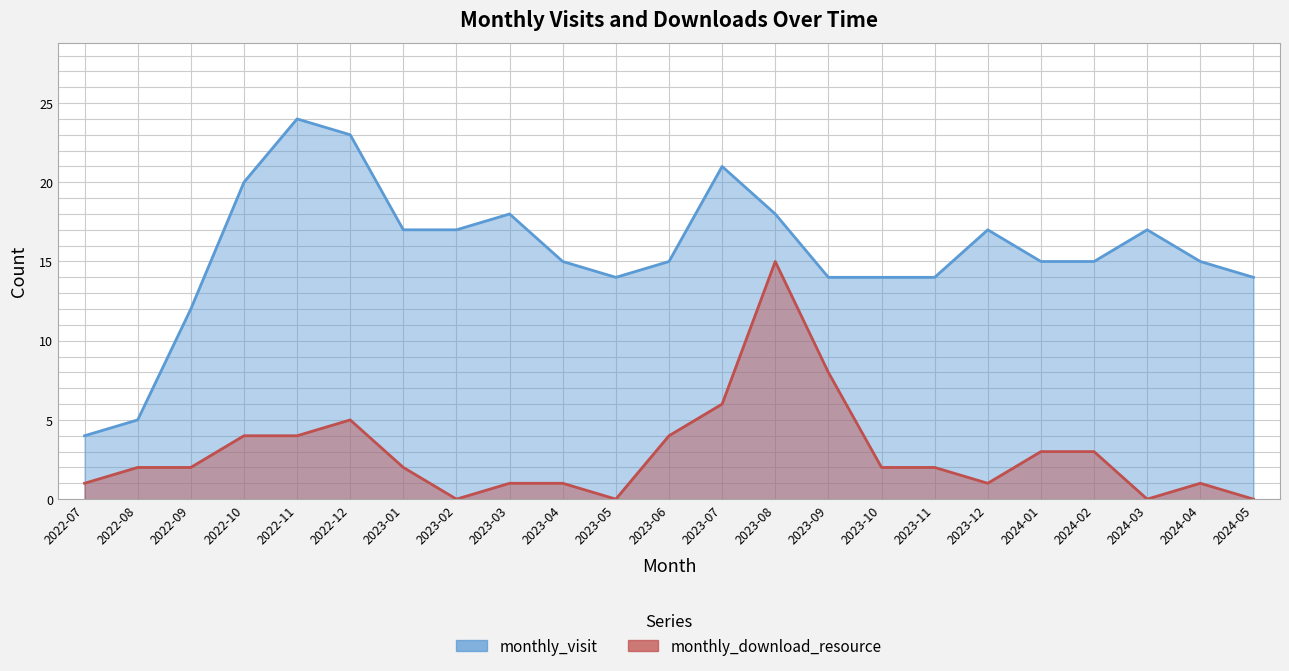

Which category has the highest value in the monthly_download_resource series?

2023-08